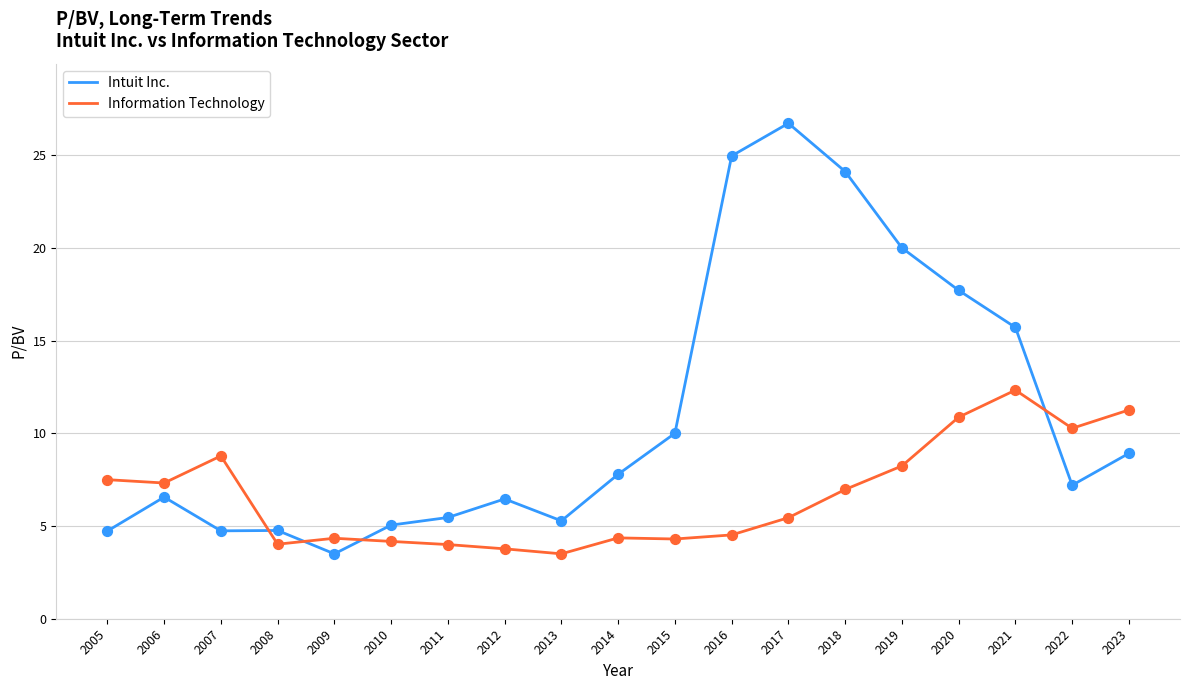

At how many categories does at least one series exceed 13?

6